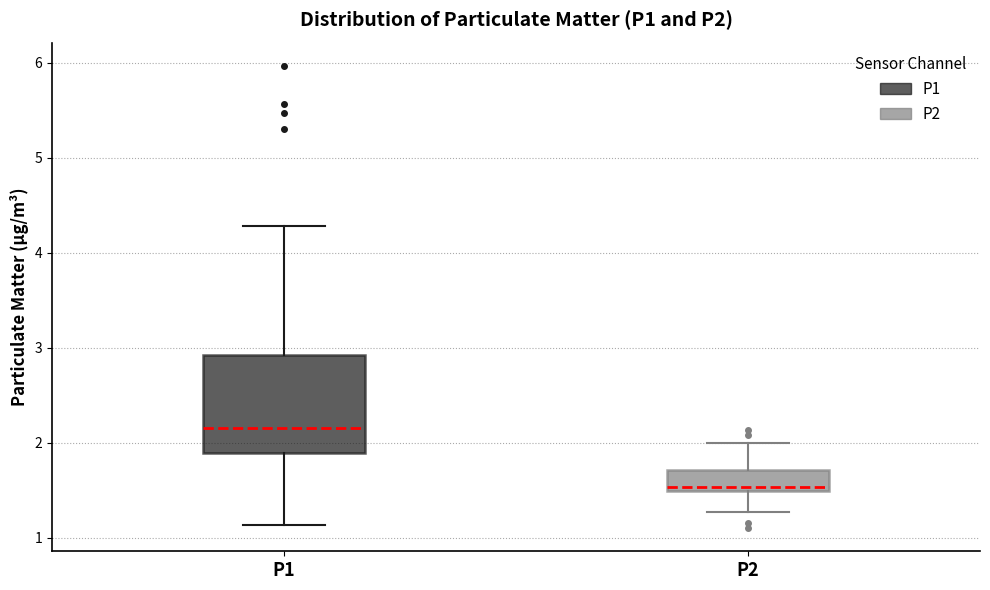

Which box has the highest median line?

P1